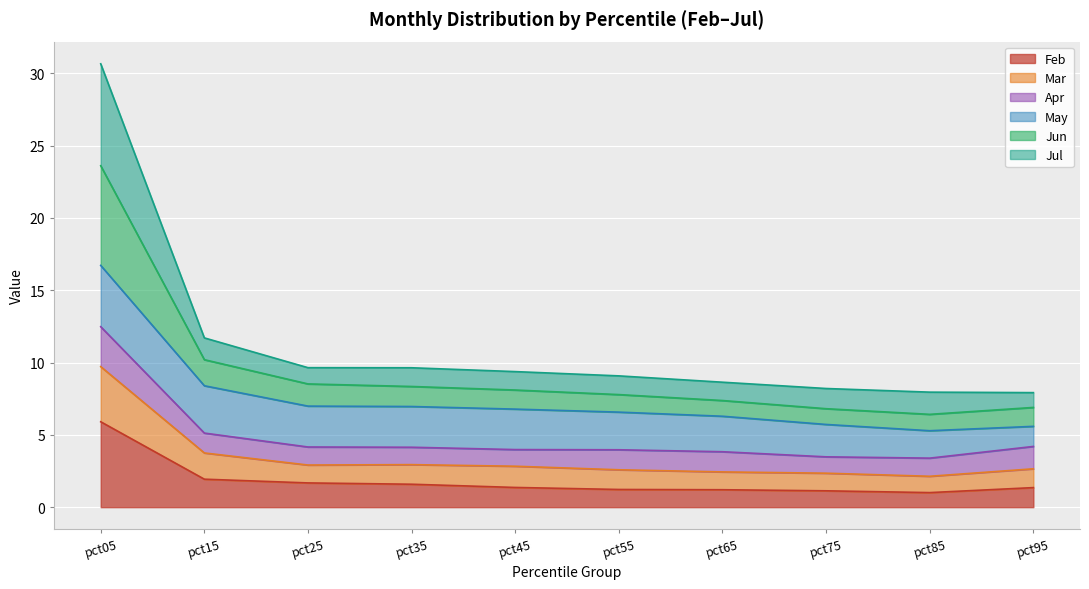

How many lines are shown in the chart?

6